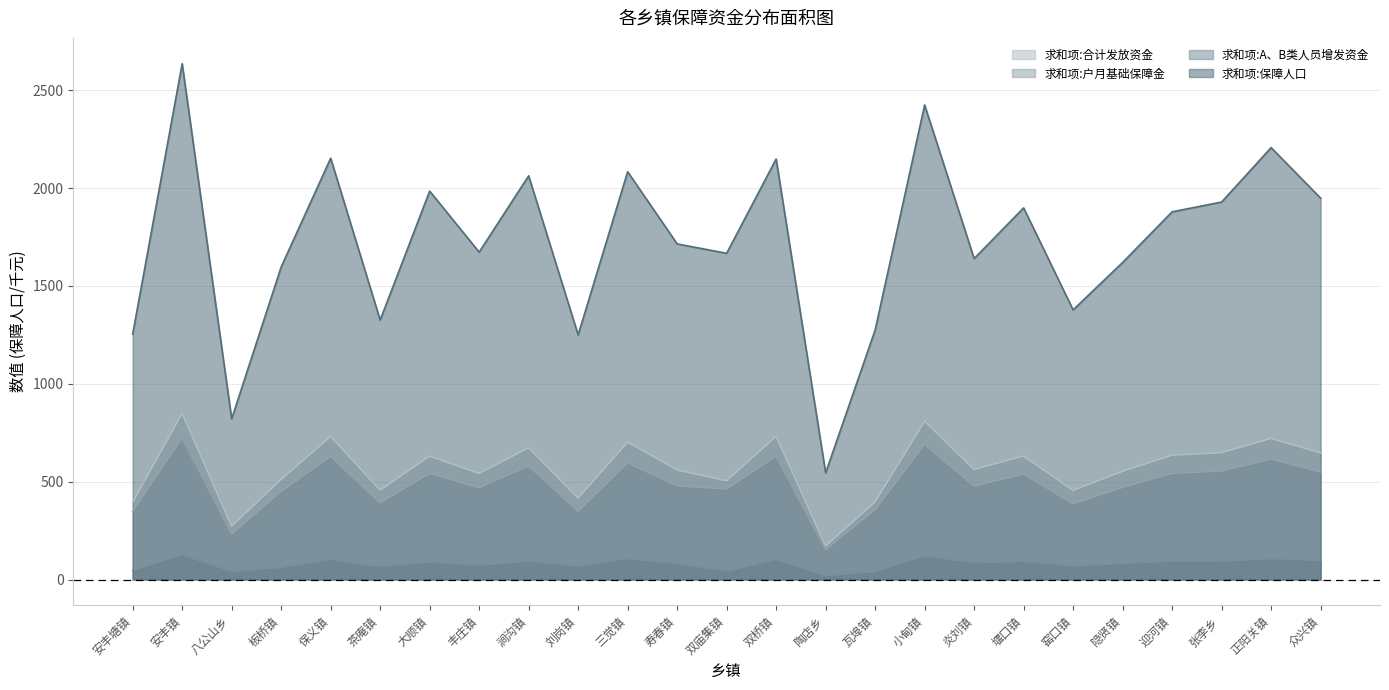

Count the number of data series in this chart.

4